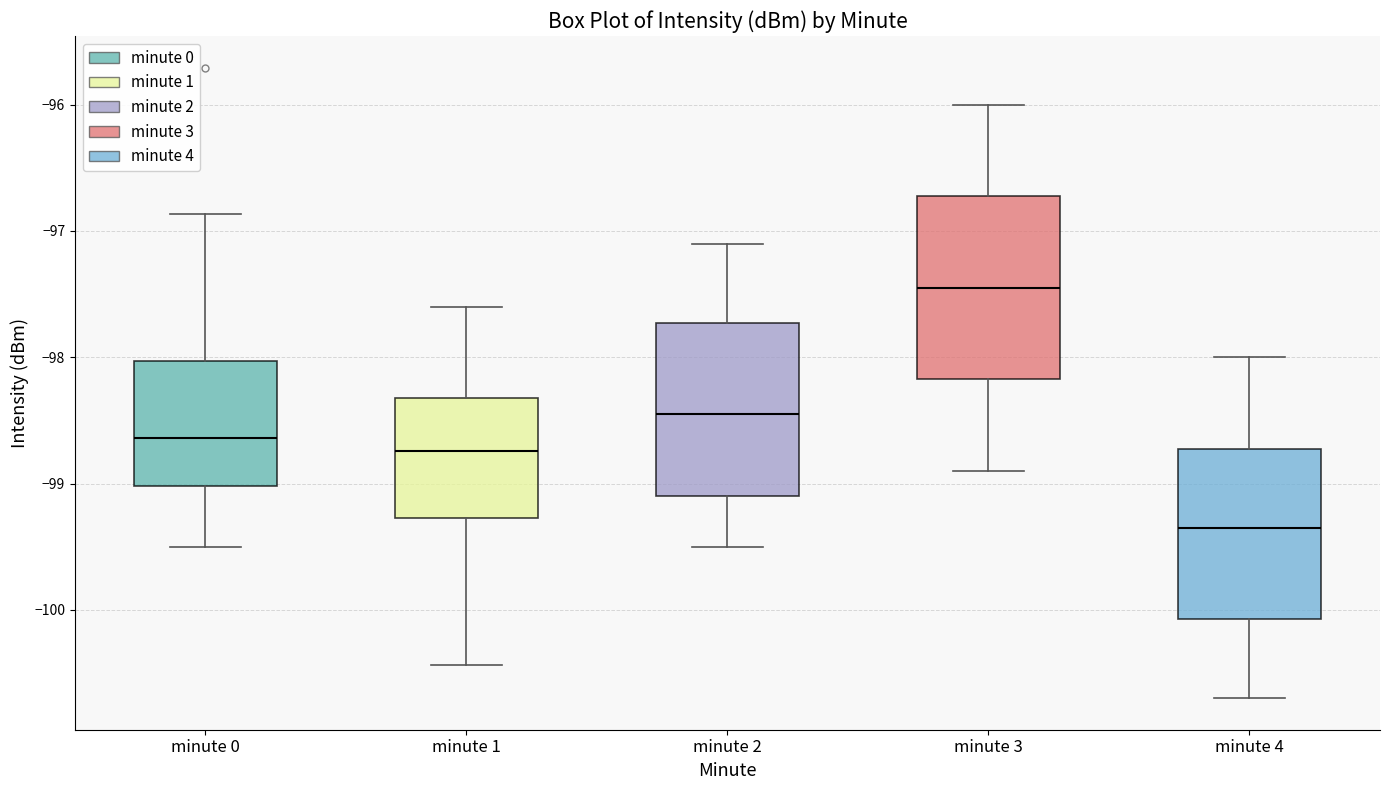

Where does the upper whisker of the box for minute 0 end on the y-axis? The values are not printed on the chart, so give them approximately, as read against the axis.

-96.9